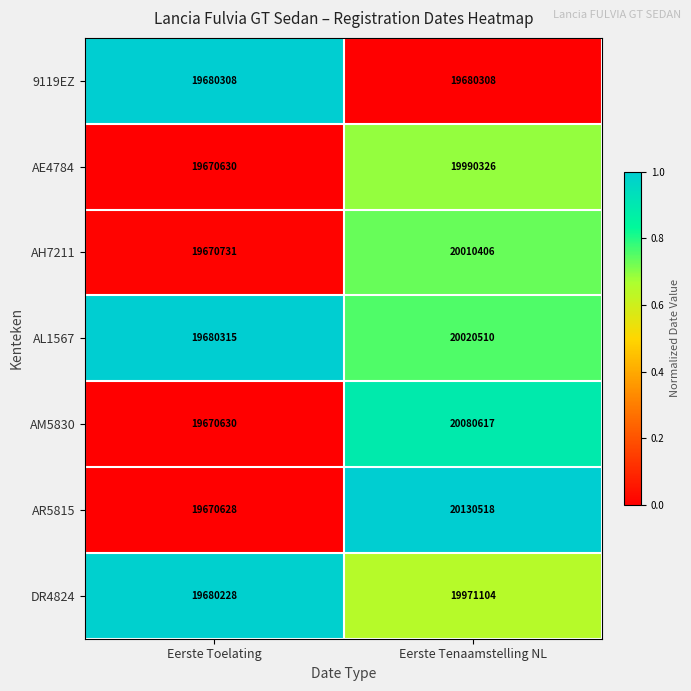

Which series has the widest spread of values?

AR5815